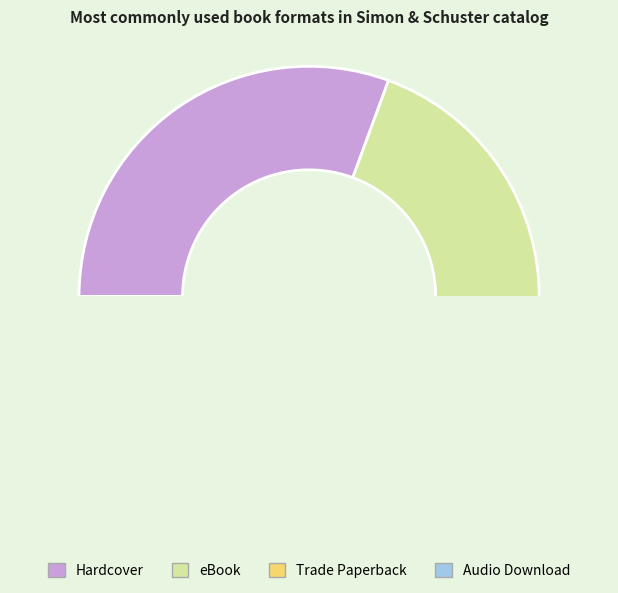

What is the change in value from Hardcover to Trade Paperback?

-6